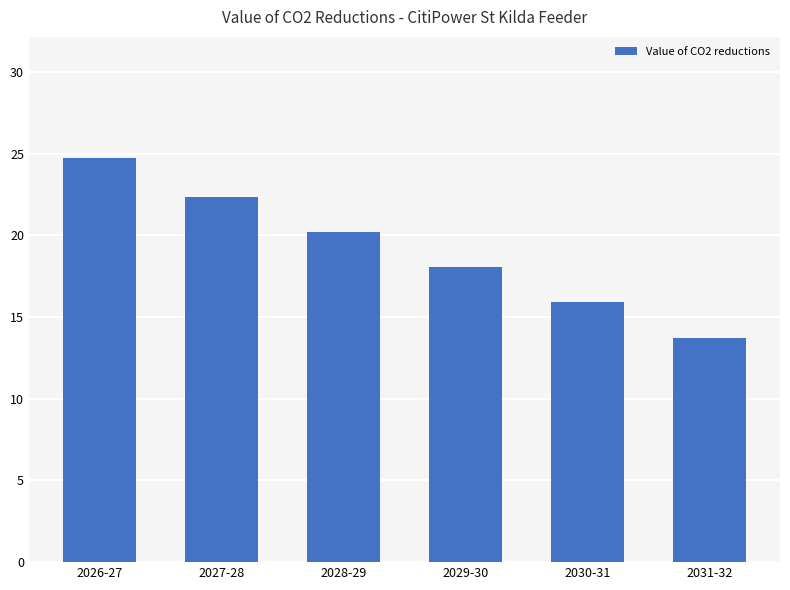

What position from the left is 2027-28?

2